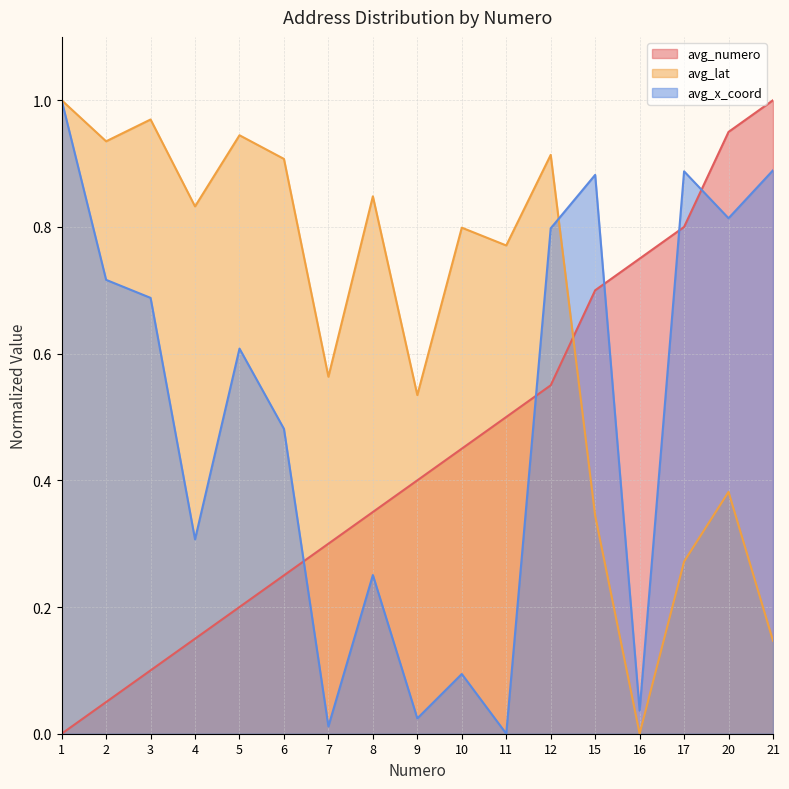

Is the value of avg_lat at 2 greater than the value of avg_numero at 12?

Yes